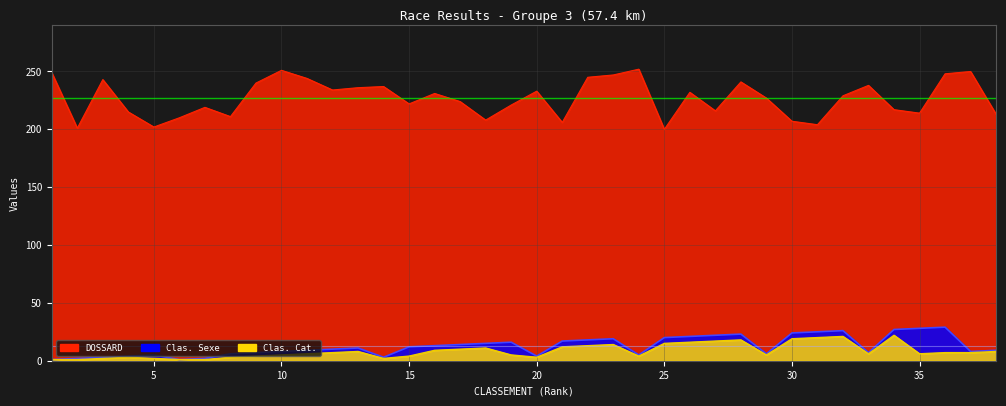

True or false: DOSSARD and Clas. Sexe cross at least once.

False